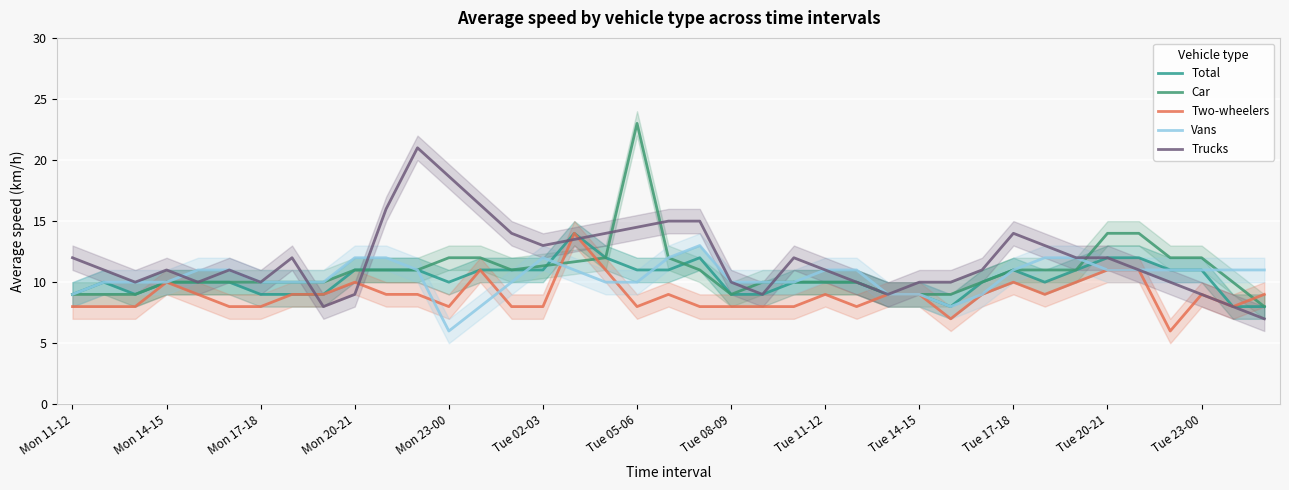

True or false: Vans has more than 2 points higher than both neighbors.

False